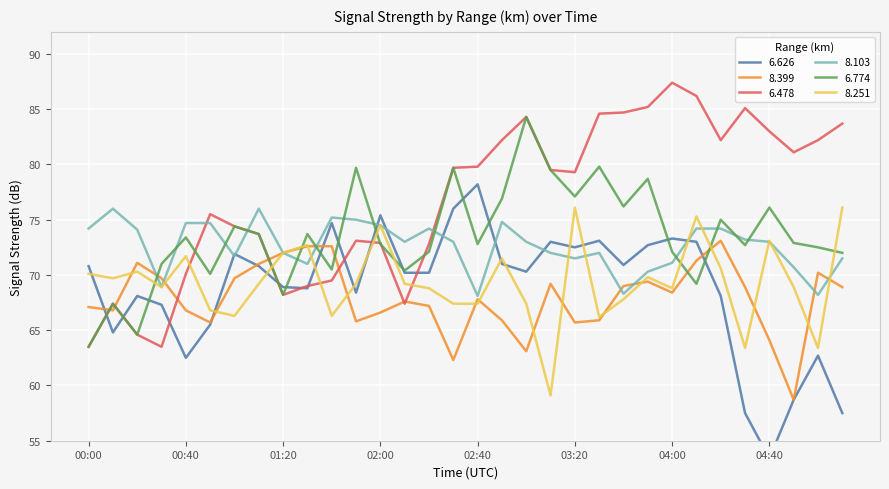

At which label does 8.399 first exceed 68?

00:20